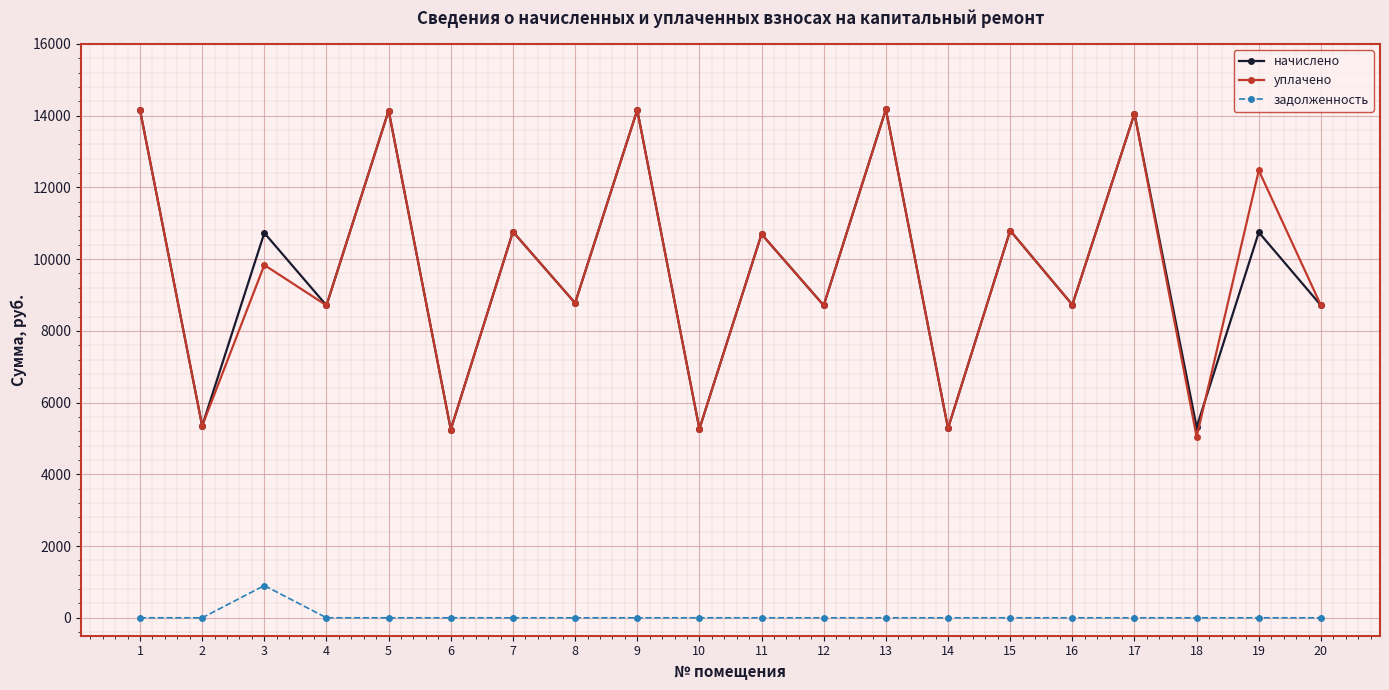

What is the maximum value shown in the chart?

14175.4